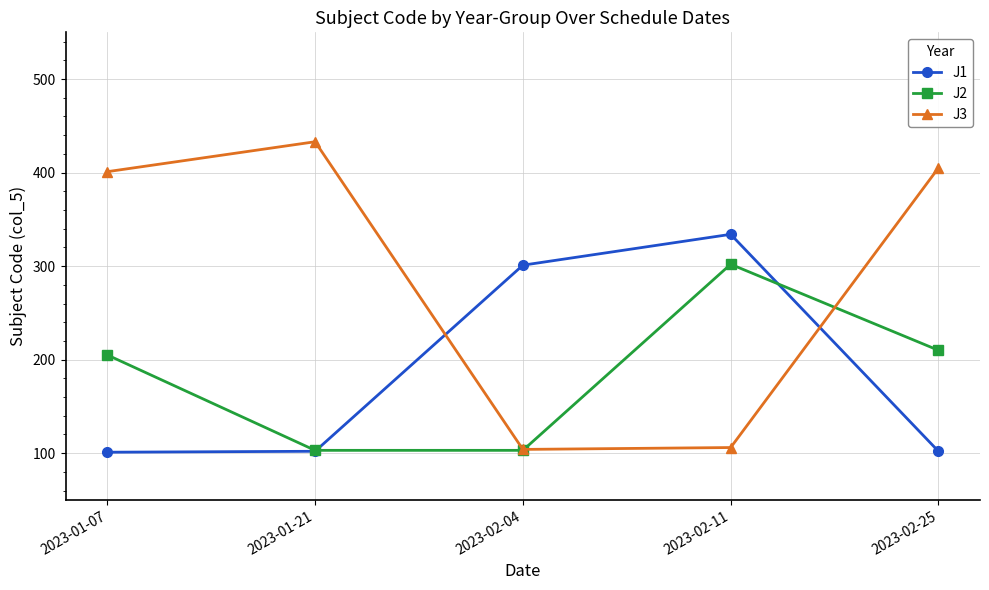

The J3 series shows 56 at 2023-02-11. True or false?

False